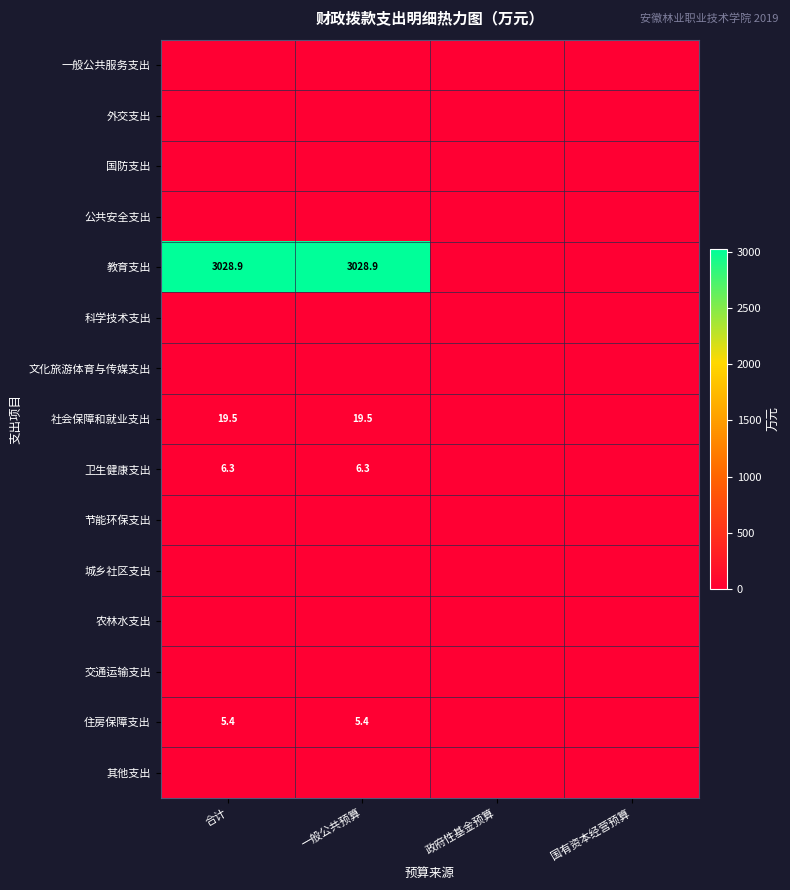

Rank the series at 政府性基金预算 from lowest to highest value.

一般公共服务支出, 外交支出, 国防支出, 公共安全支出, 教育支出, 科学技术支出, 文化旅游体育与传媒支出, 社会保障和就业支出, 卫生健康支出, 节能环保支出, 城乡社区支出, 农林水支出, 交通运输支出, 住房保障支出, 其他支出